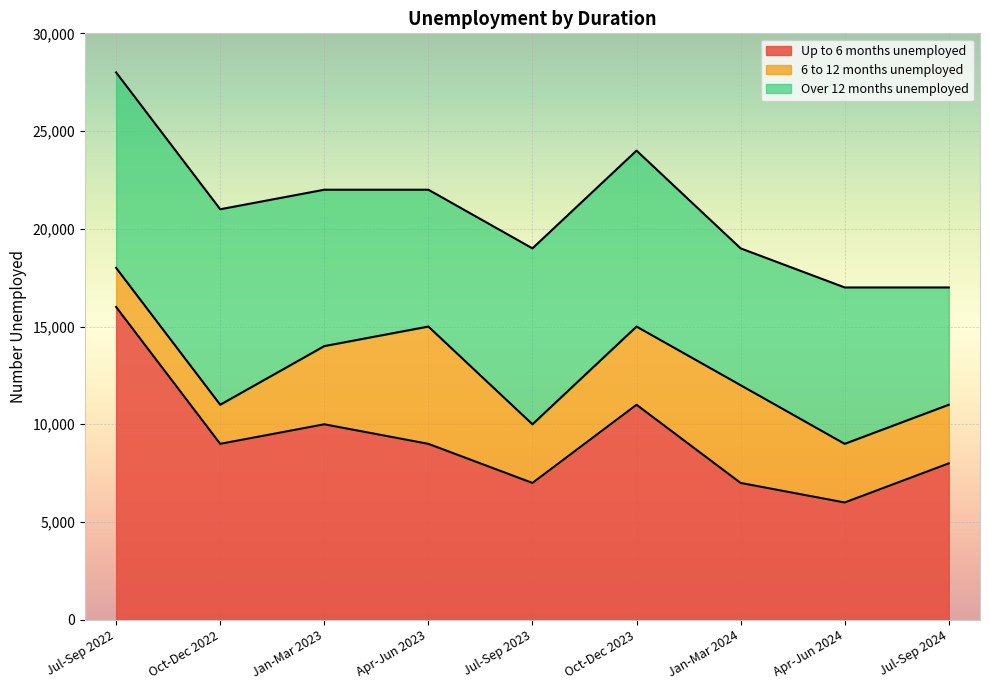

How many values in the 6 to 12 months unemployed series are below 3000?

2